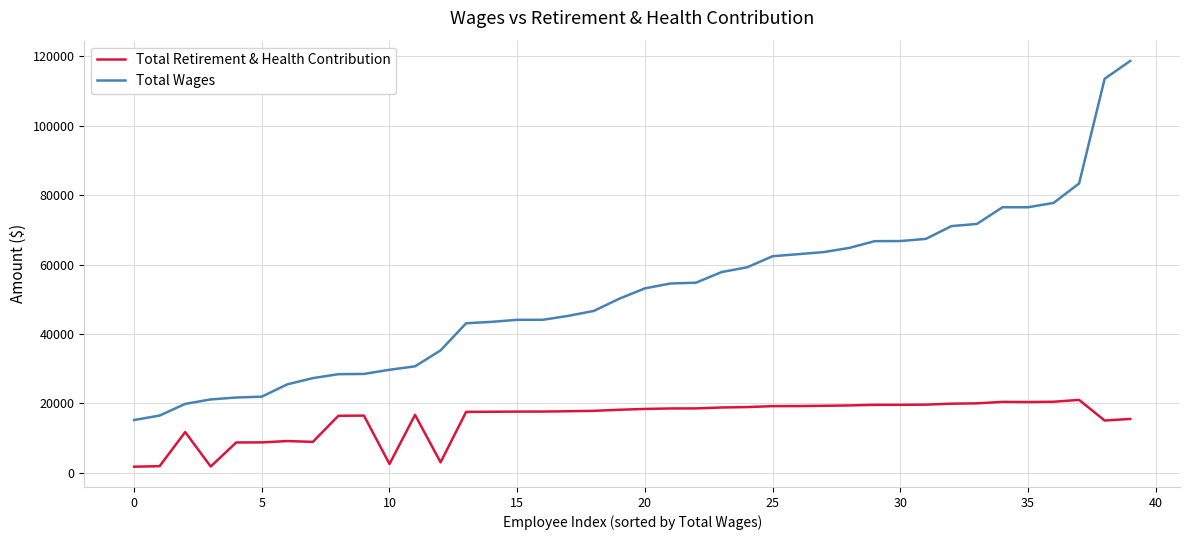

Which series has the widest spread of values?

Total Wages